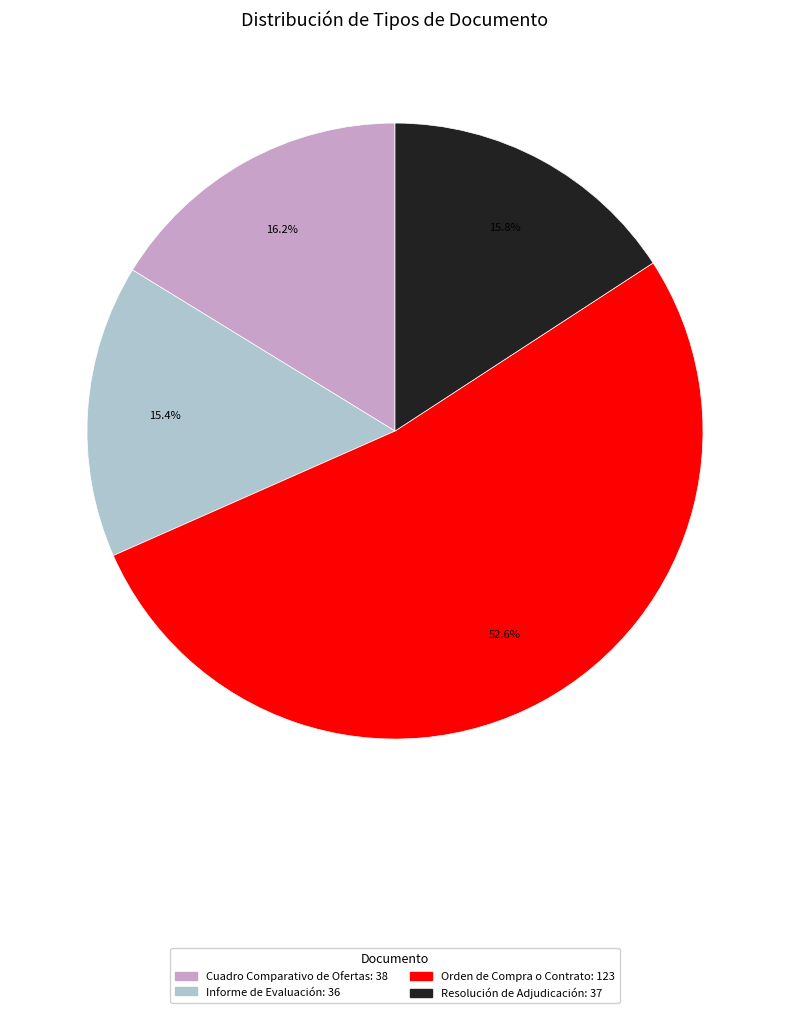

Which slice is the largest?

Orden de Compra o Contrato